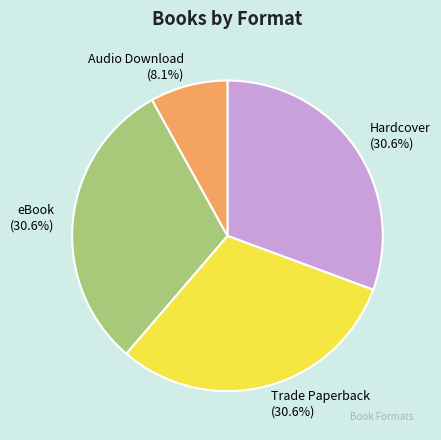

How much of the chart is everything except eBook?

69.4%